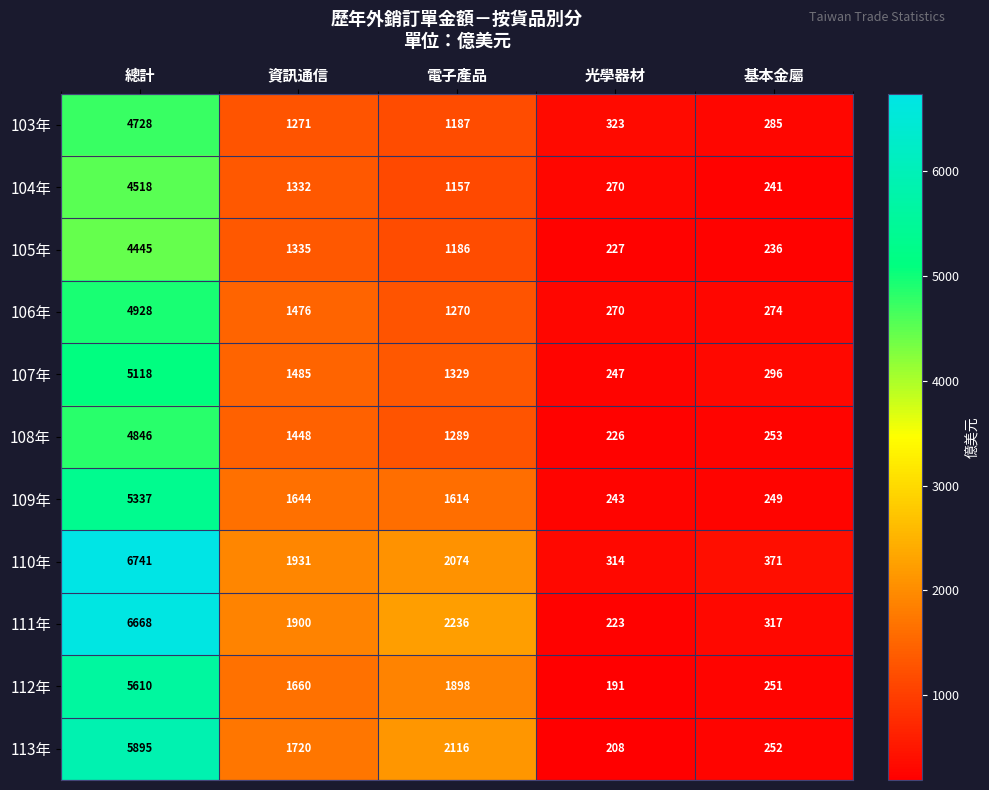

At which label is 105年 closest to 2336?

資訊通信